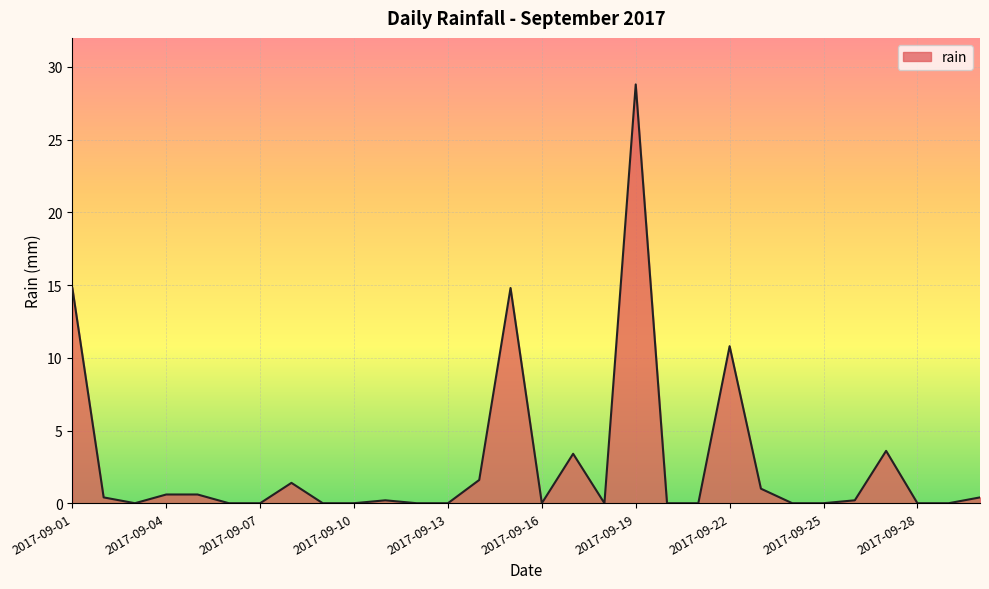

What is the greatest value displayed?

28.8